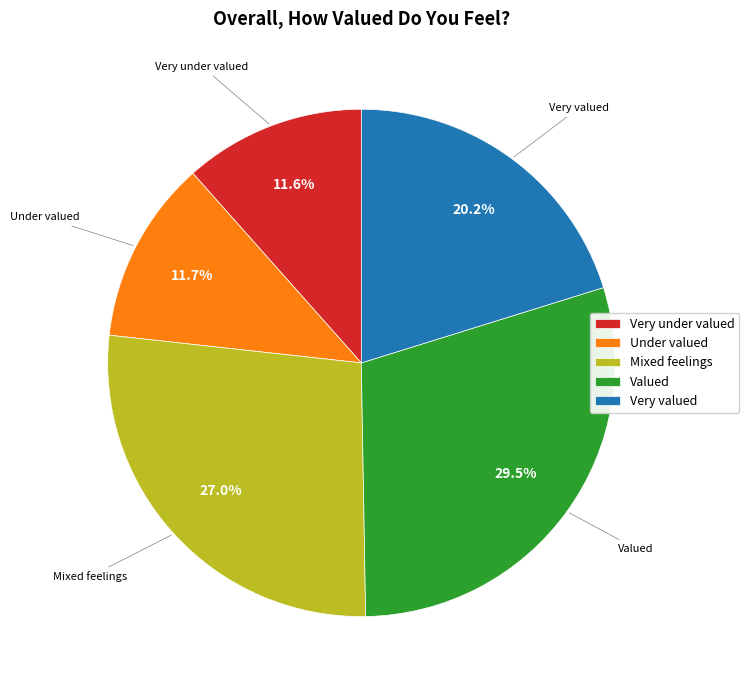

The Valued slice represents 40% of the pie. True or false?

False